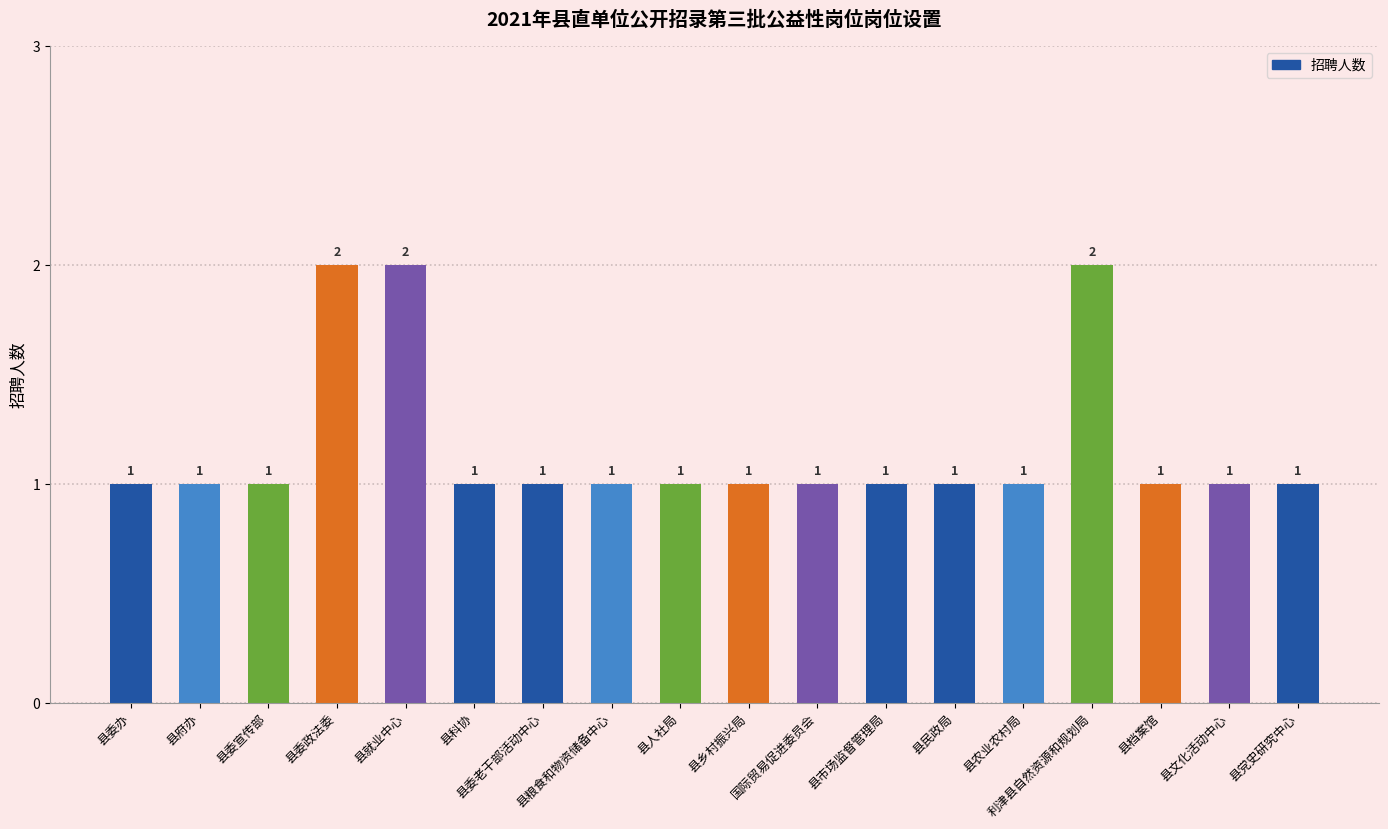

Count the number of data series in this chart.

1